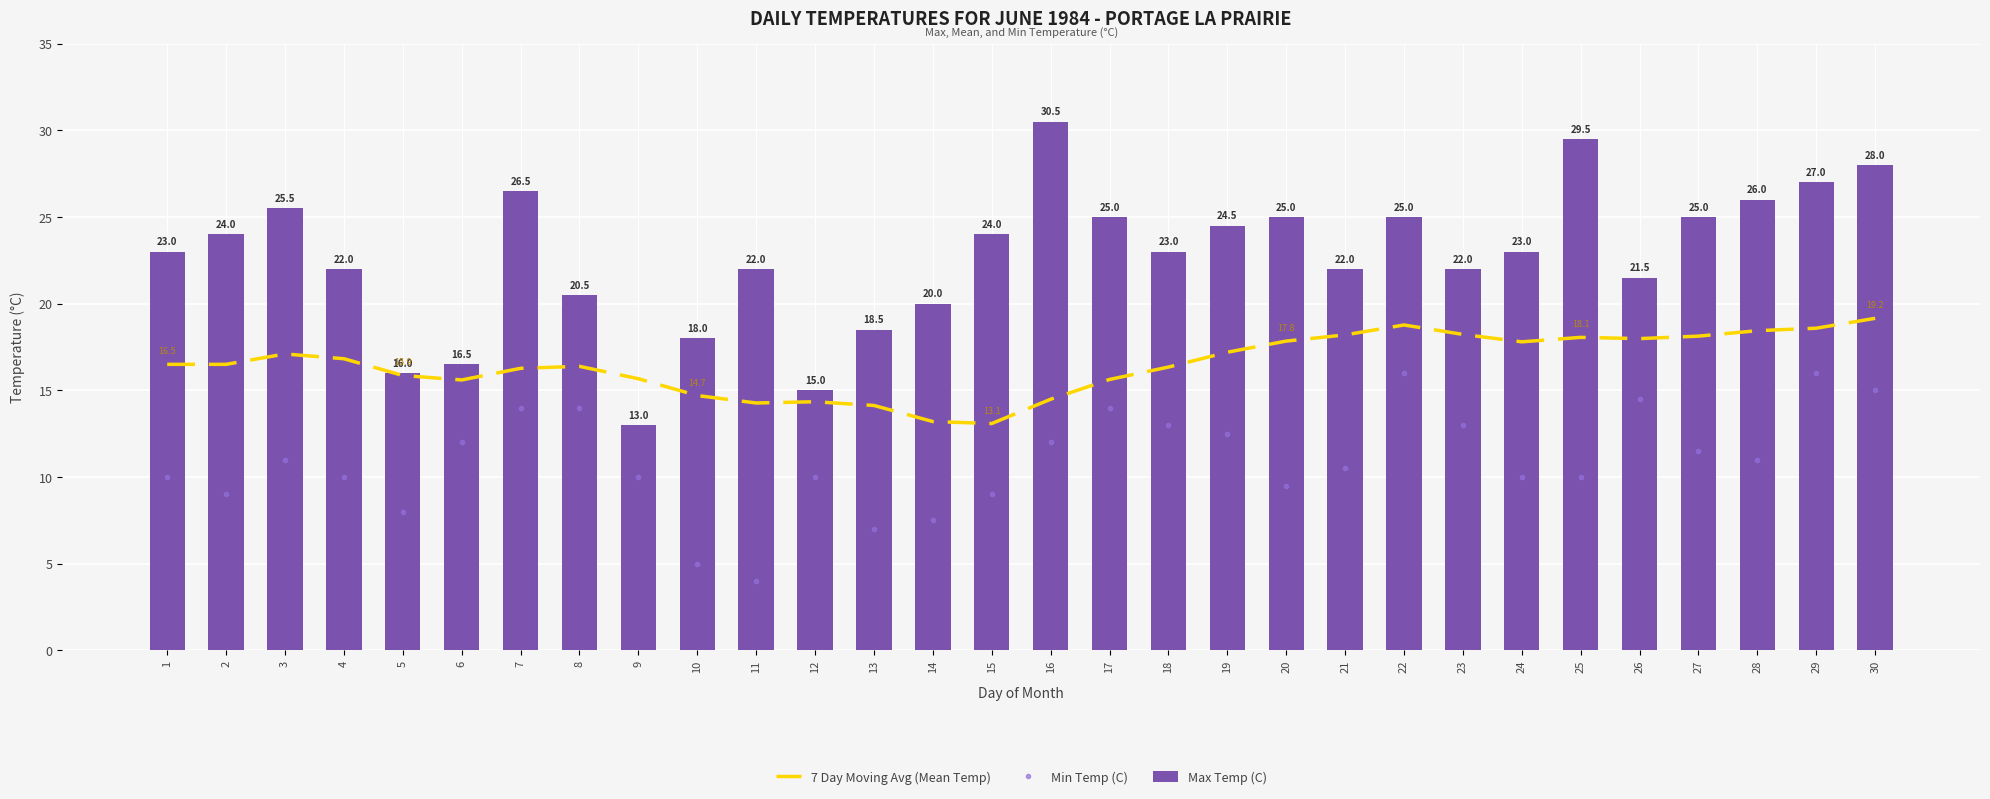

At which label does Max Temp (C) reach its minimum?

9